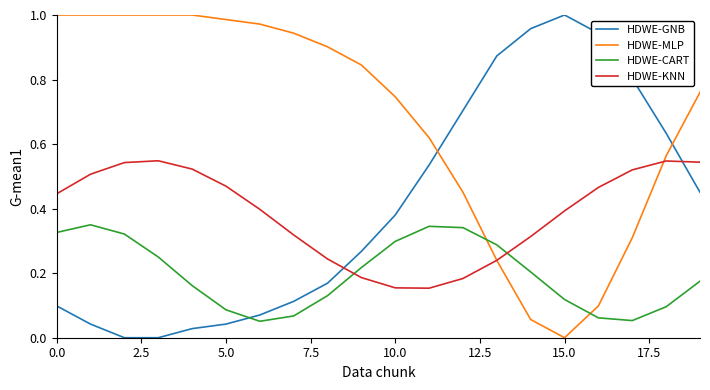

How many times do HDWE-GNB and HDWE-CART cross each other?

1